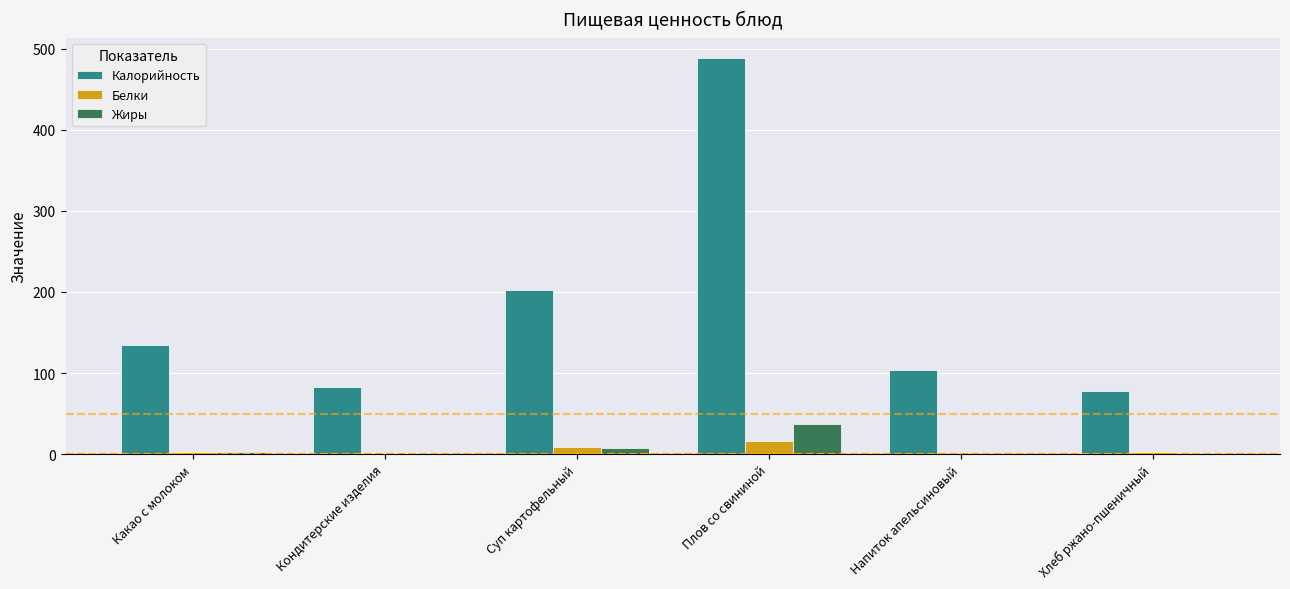

Between Кондитерские изделия and Суп картофельный, which series saw the biggest shift?

Калорийность